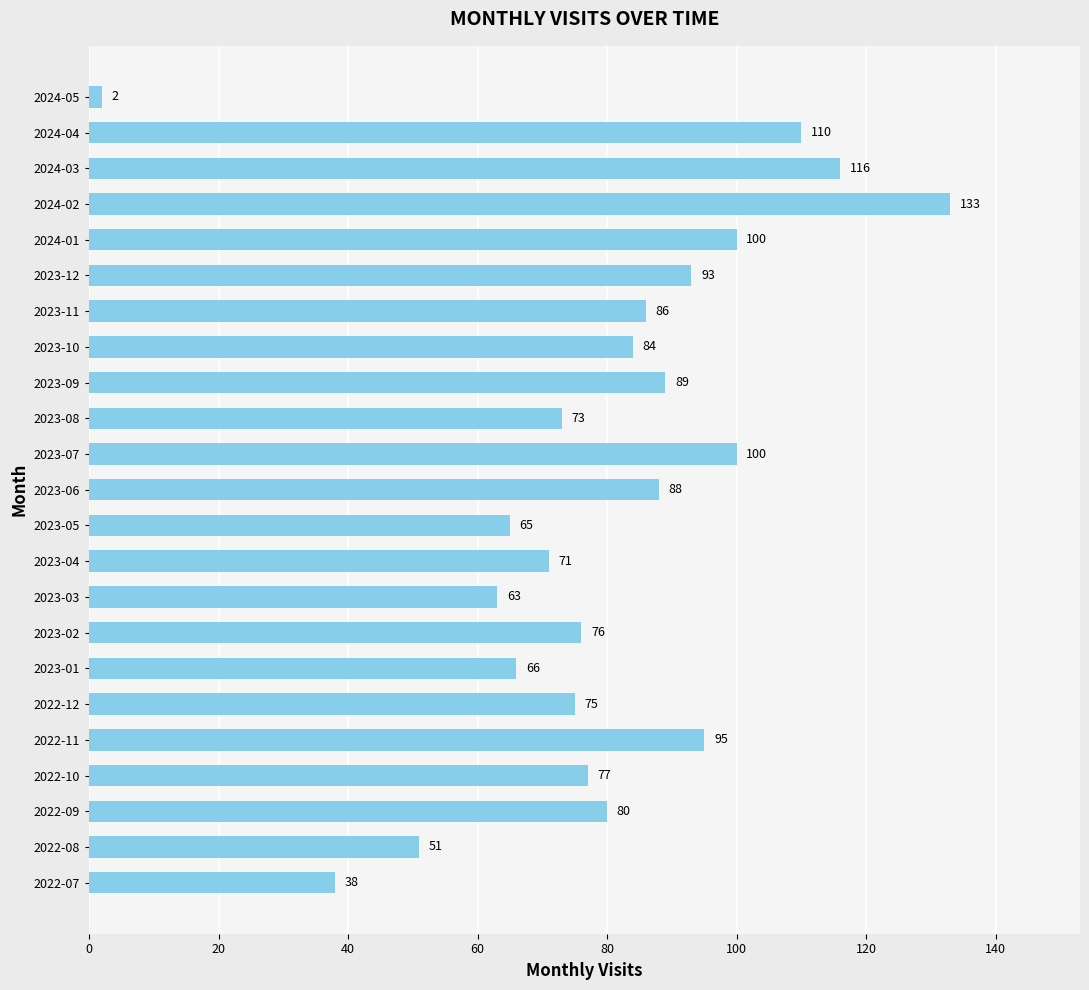

What is the change in value from 2023-03 to 2023-04?

+8